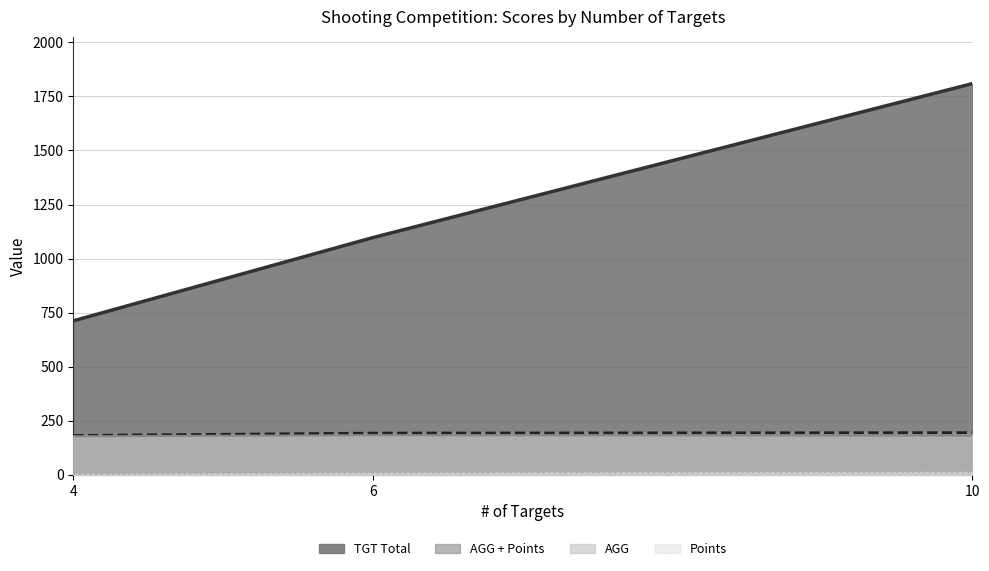

Reading right to left, list all the values displayed in this chart.

TGT Total: 10=1809.0	6=1097.0	4=712.0
AGG: 10=180.9	6=182.8	4=178.0
Points: 10=14.0	6=10.0	4=4.0
AGG + Points: 10=194.9	6=192.8	4=182.0